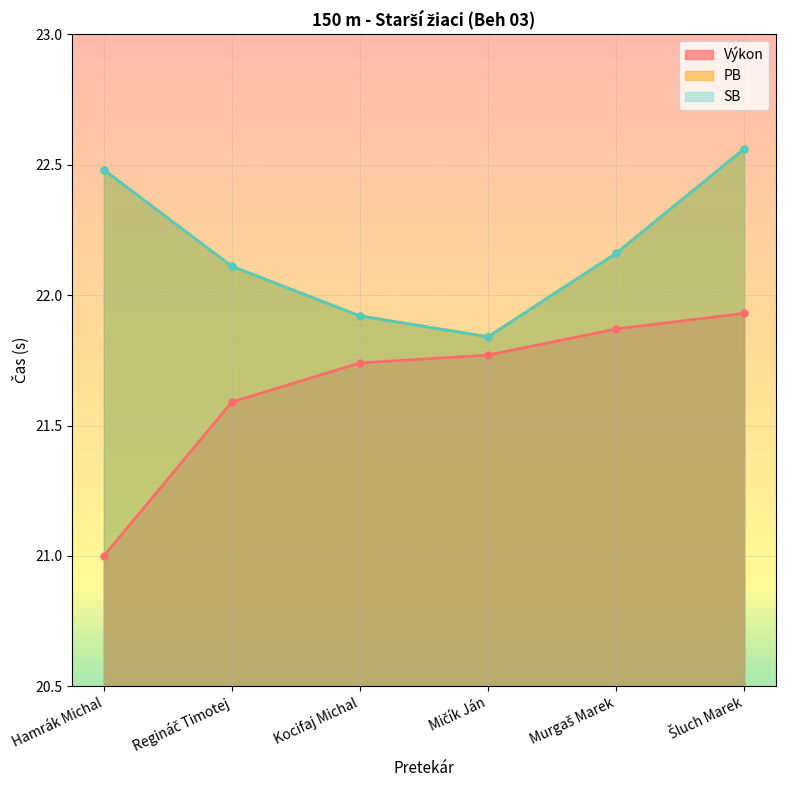

Which label corresponds to the smallest value in the chart?

Hamrák Michal